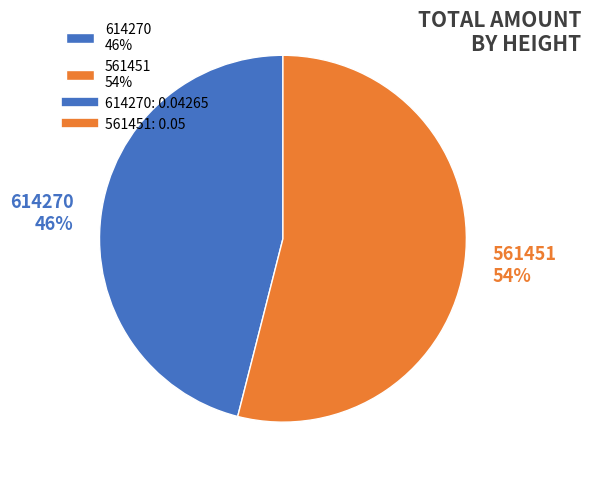

To the nearest percent, what percentage of the pie is 561451?

54%